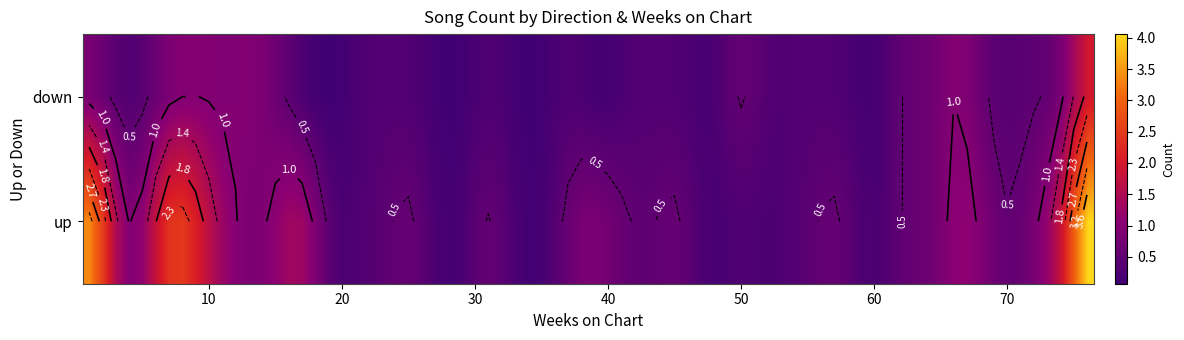

How many up values are between 1 and 2?

25